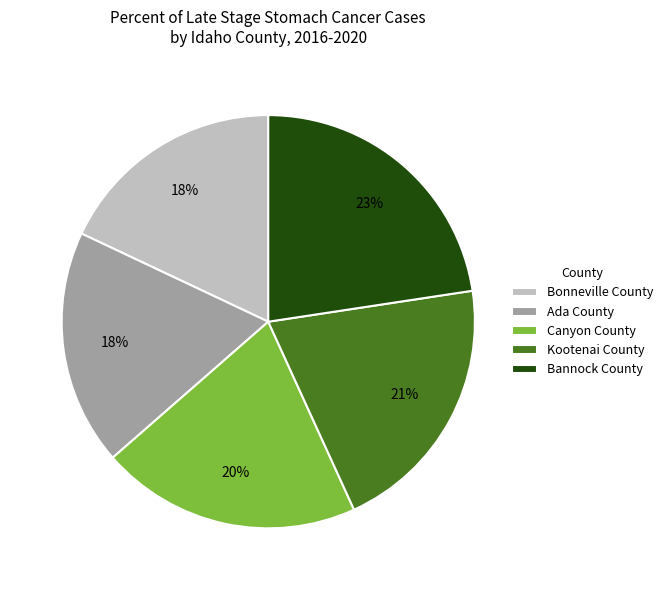

To the nearest percent, what is the combined percentage of Bonneville County and Kootenai County?

39%